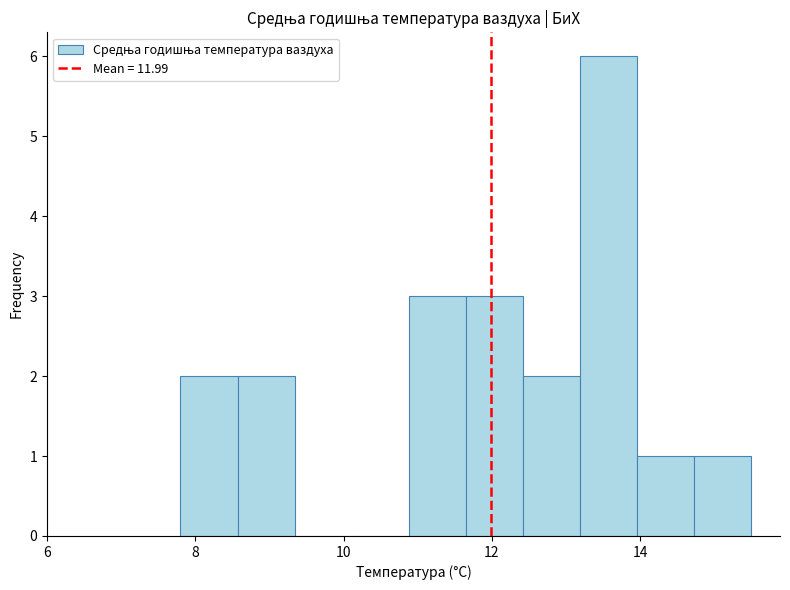

Read against the x-axis, roughly where is the centre of the tallest bar?

13.6